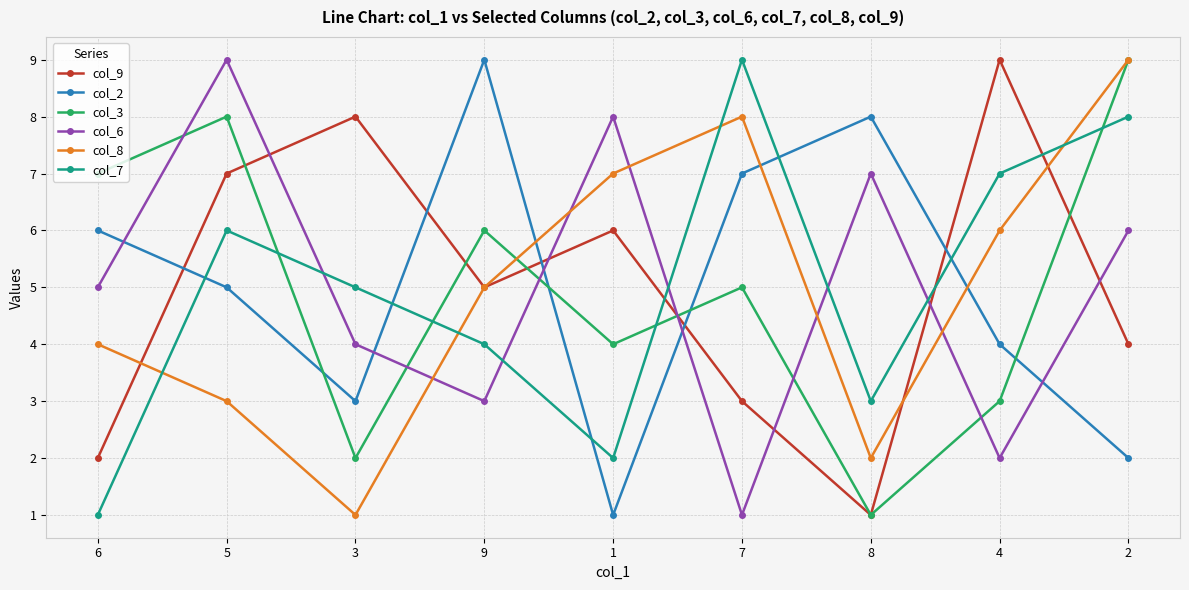

Reading left to right, transcribe all the data shown in this chart.

col_9: 2	7	8	5	6	3	1	9	4
col_2: 6	5	3	9	1	7	8	4	2
col_3: 7	8	2	6	4	5	1	3	9
col_6: 5	9	4	3	8	1	7	2	6
col_8: 4	3	1	5	7	8	2	6	9
col_7: 1	6	5	4	2	9	3	7	8